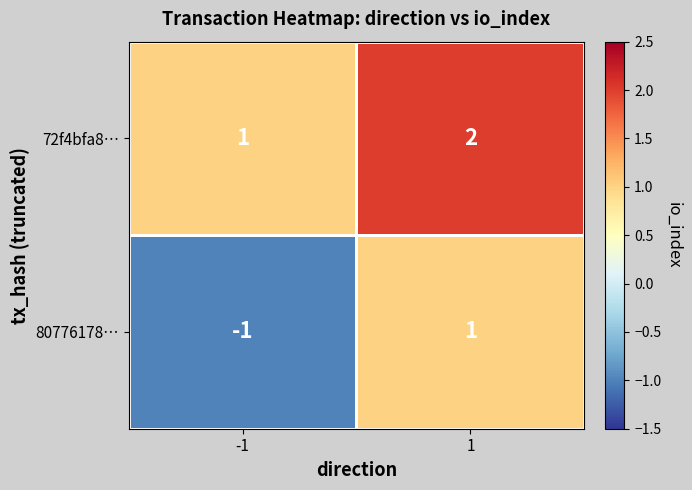

List the series in order of their overall mean, lowest first.

80776178…, 72f4bfa8…